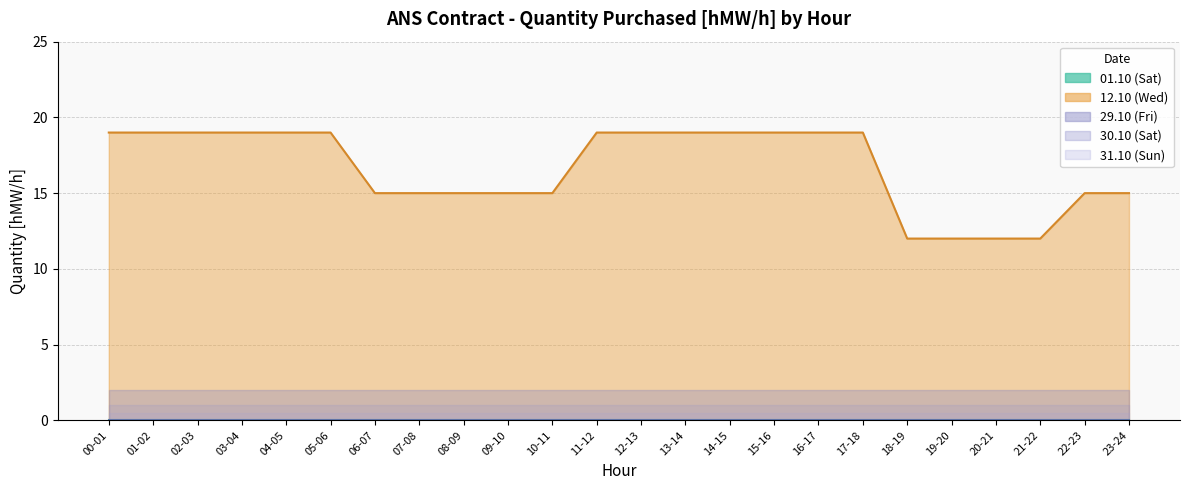

What is the difference between the 12.10 values at 18-19 and 08-09?

3